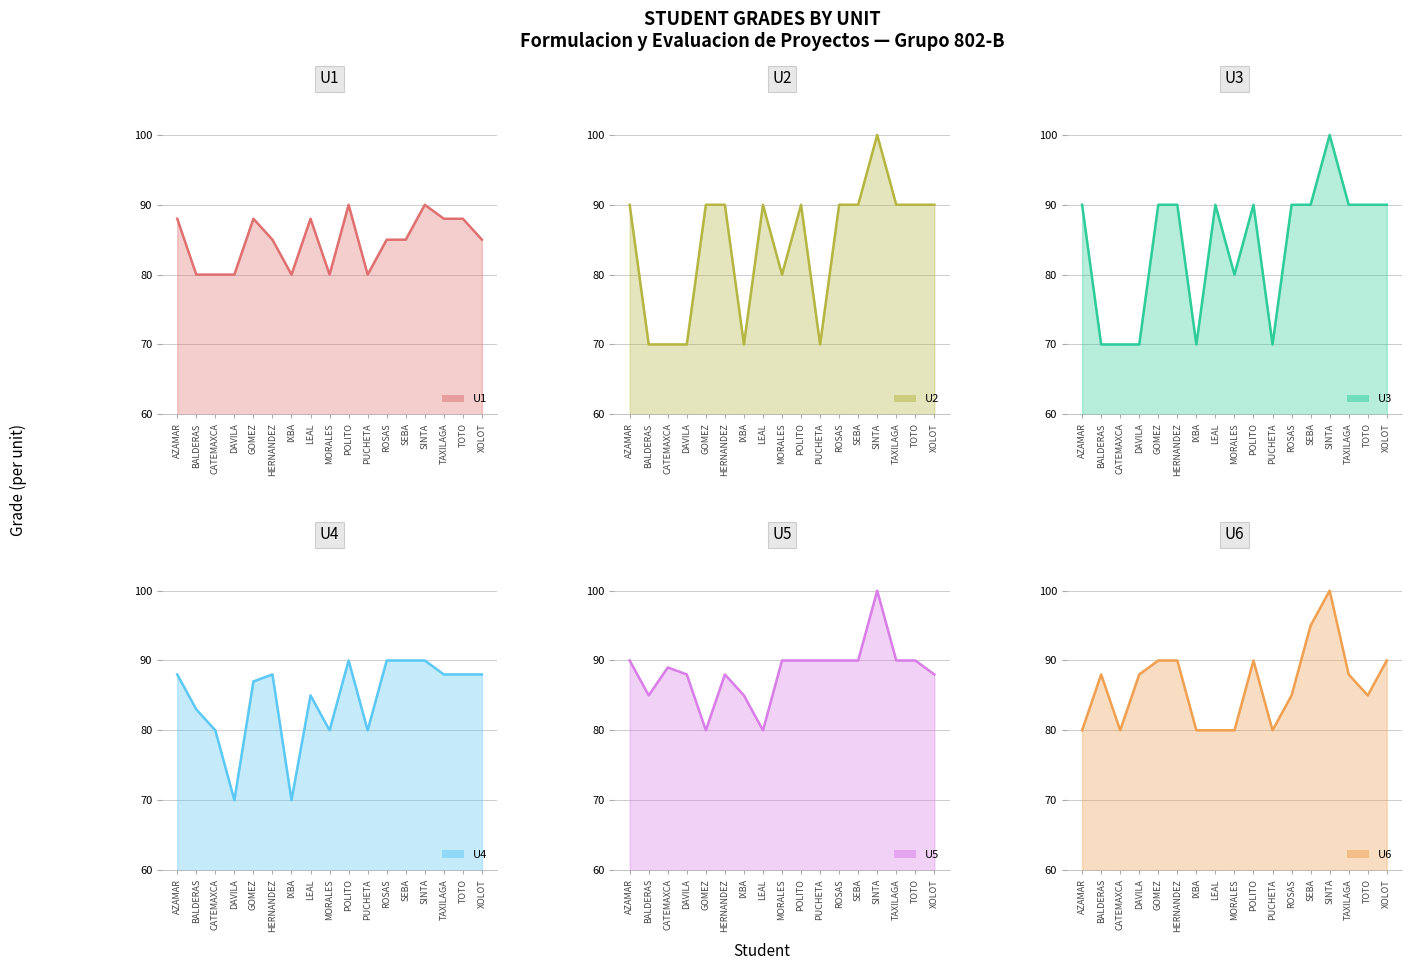

Reading right to left, what are all the values shown in this chart?

U1 line: 85	88	88	90	85	85	80	90	80	88	80	85	88	80	80	80	88
U2 line: 90	90	90	100	90	90	70	90	80	90	70	90	90	70	70	70	90
U3 line: 90	90	90	100	90	90	70	90	80	90	70	90	90	70	70	70	90
U4 line: 88	88	88	90	90	90	80	90	80	85	70	88	87	70	80	83	88
U5 line: 88	90	90	100	90	90	90	90	90	80	85	88	80	88	89	85	90
U6 line: 90	85	88	100	95	85	80	90	80	80	80	90	90	88	80	88	80